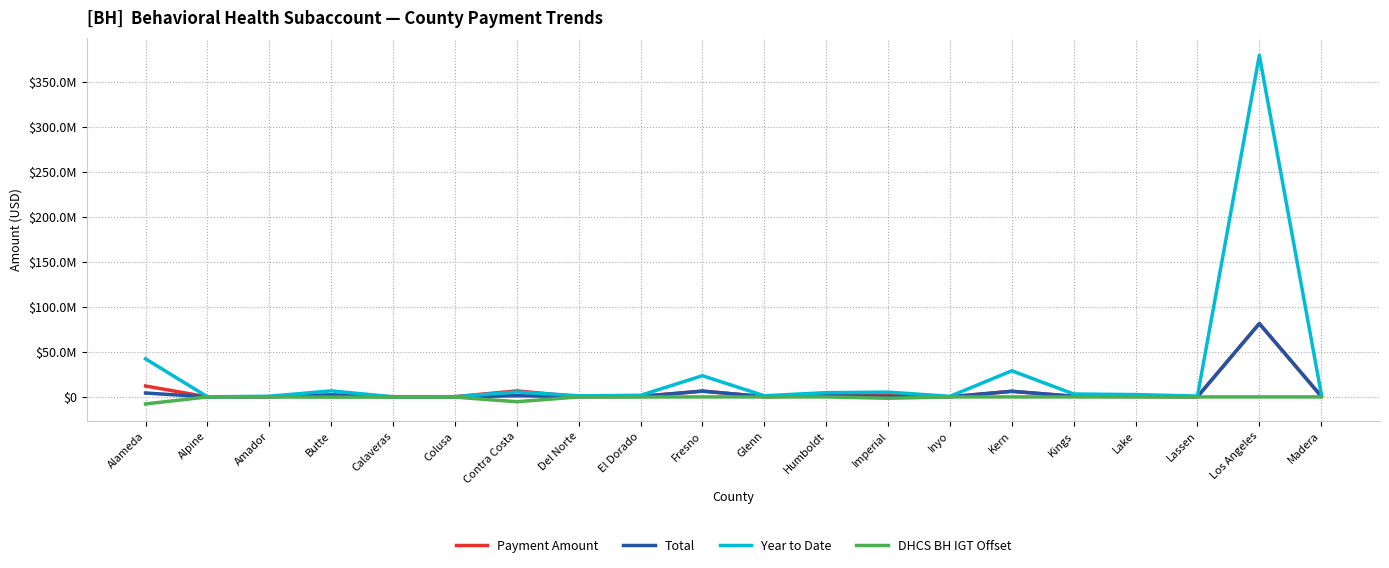

What are all the series names shown in the legend?

Payment Amount, Total, Year to Date, DHCS BH IGT Offset